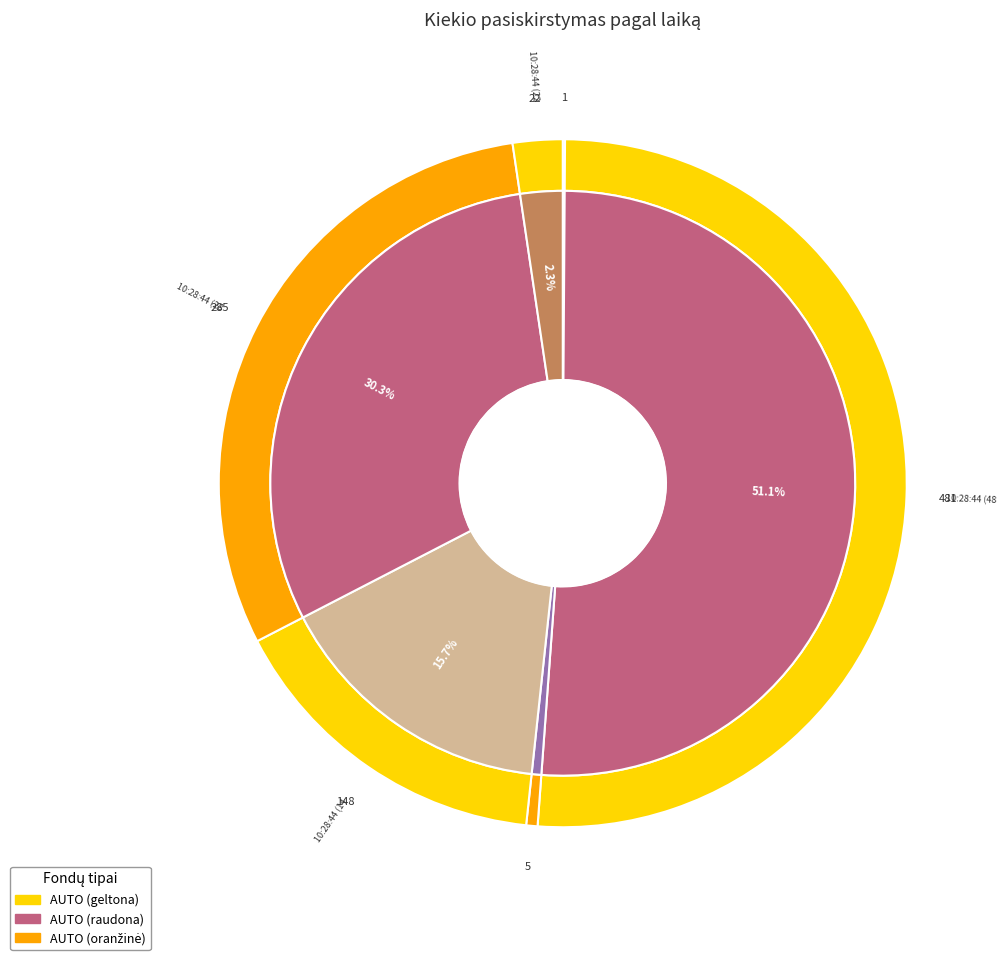

Rank the categories by value from highest to lowest.

10:28:44 (481), 10:28:44 (285), 10:28:44 (148), 10:28:44 (22), 10:28:44 (5), 13:29:34